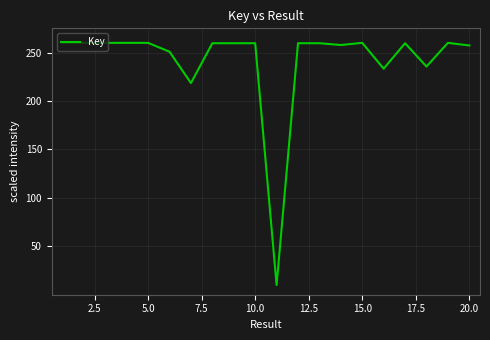

What is the difference between the maximum and minimum values?

250.0